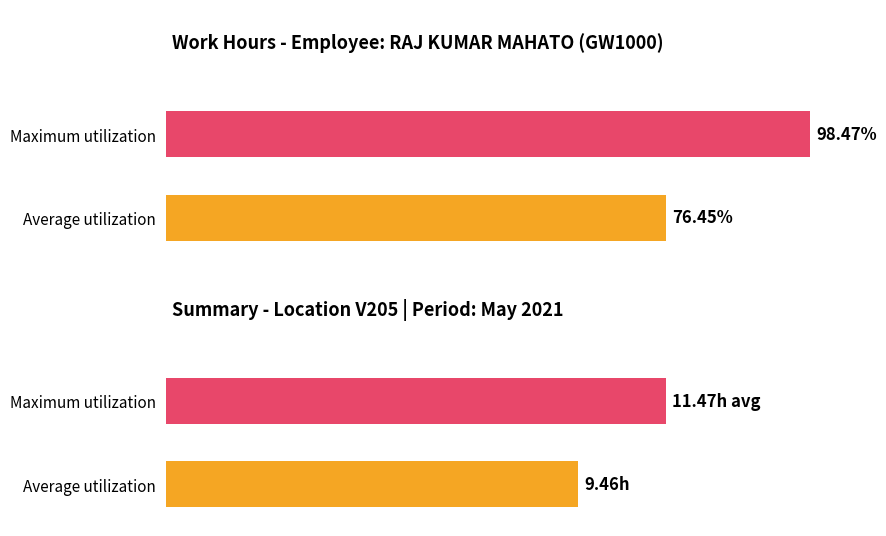

What is the minimum value shown in the chart?

9.5